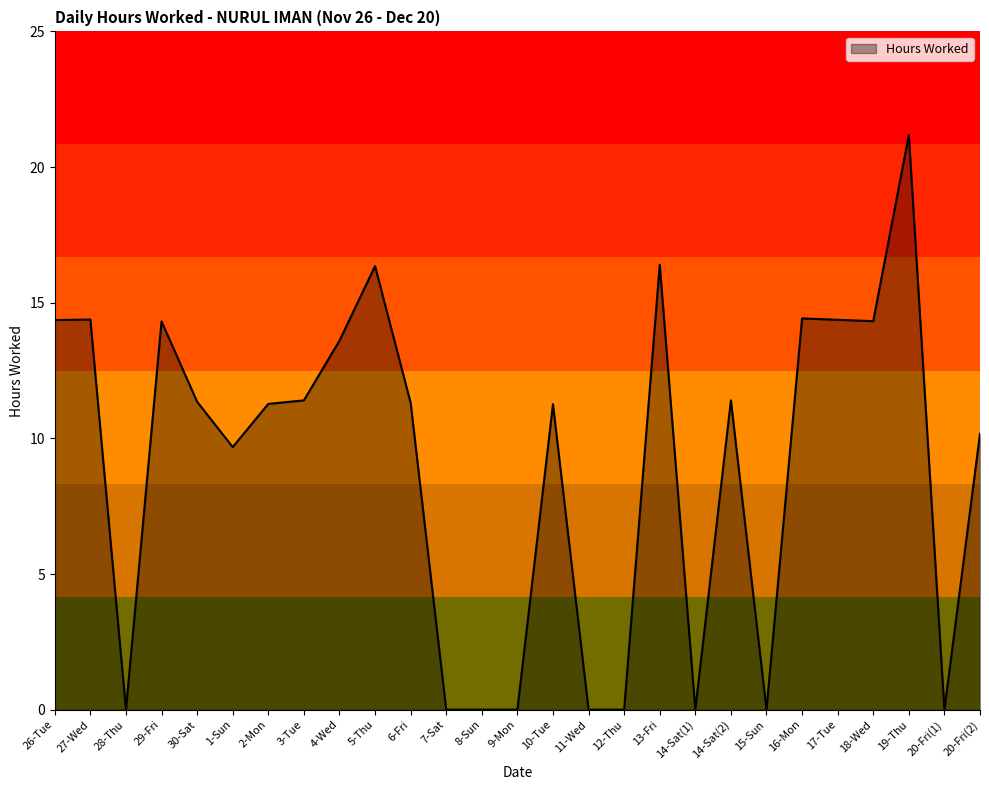

Count the number of data series in this chart.

1